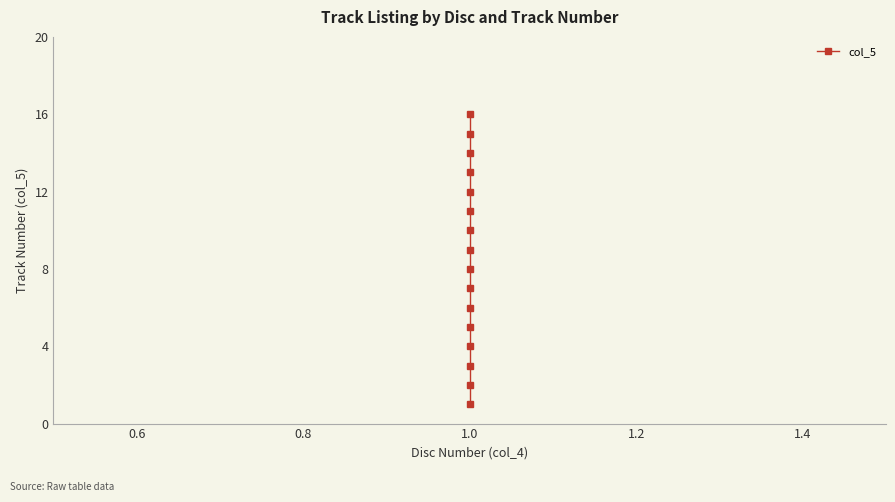

What is the change in value from 14 to 15?

+1